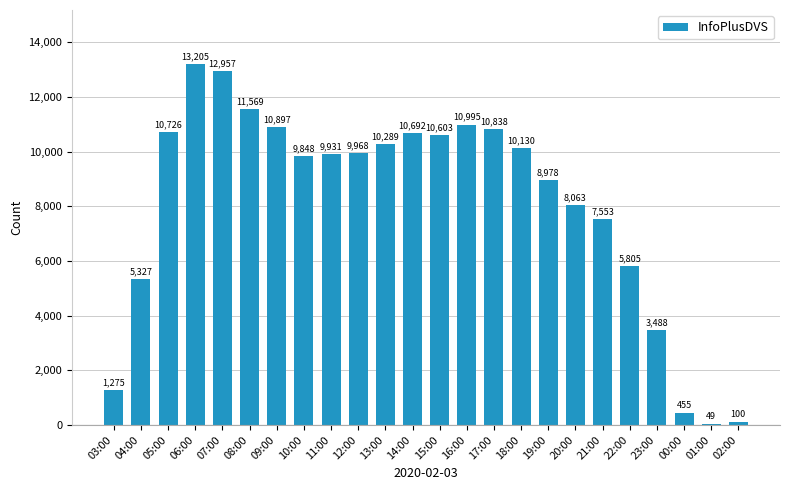

Are the bars grouped side by side (vs. stacked)?

No